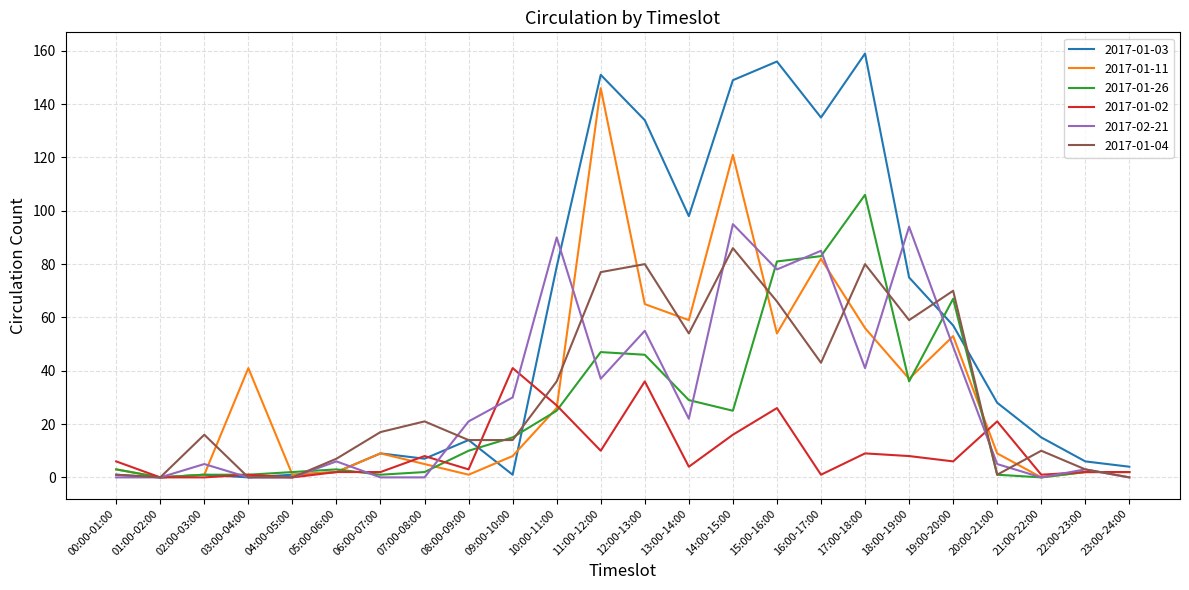

What are all the series names shown in the legend?

2017-01-03, 2017-01-11, 2017-01-26, 2017-01-02, 2017-02-21, 2017-01-04